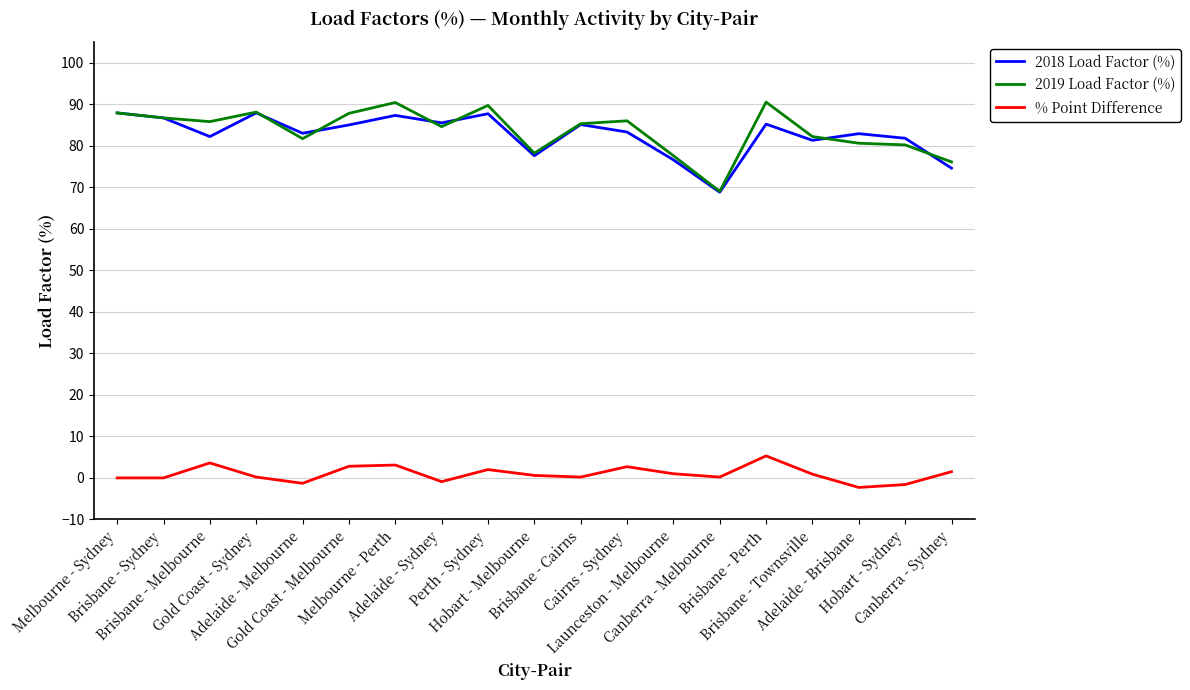

Which series changed the most between Melbourne - Sydney and Melbourne - Perth?

% Point Difference